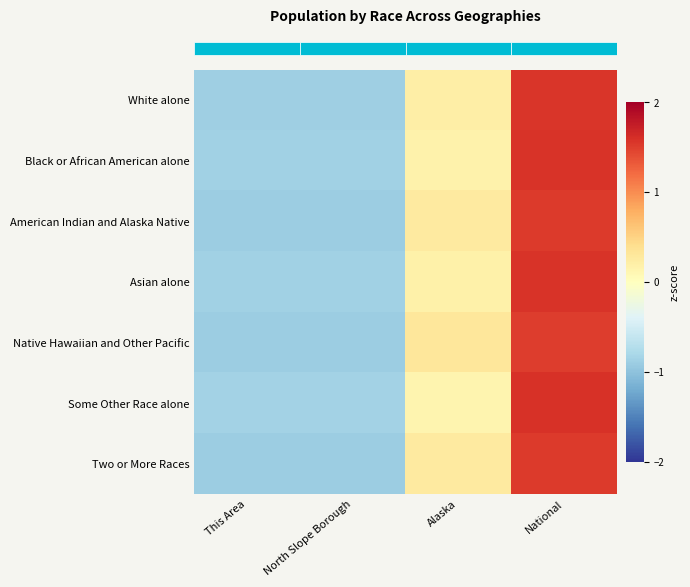

What is the total value across all series at This Area?

-6.2